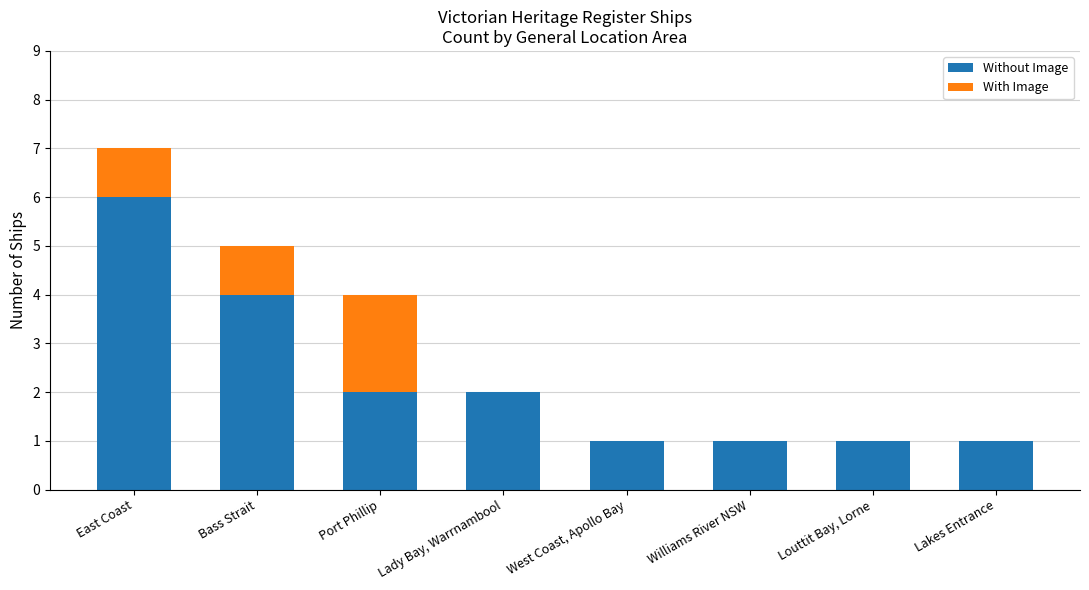

What is the total value across all series at Lady Bay, Warrnambool?

2